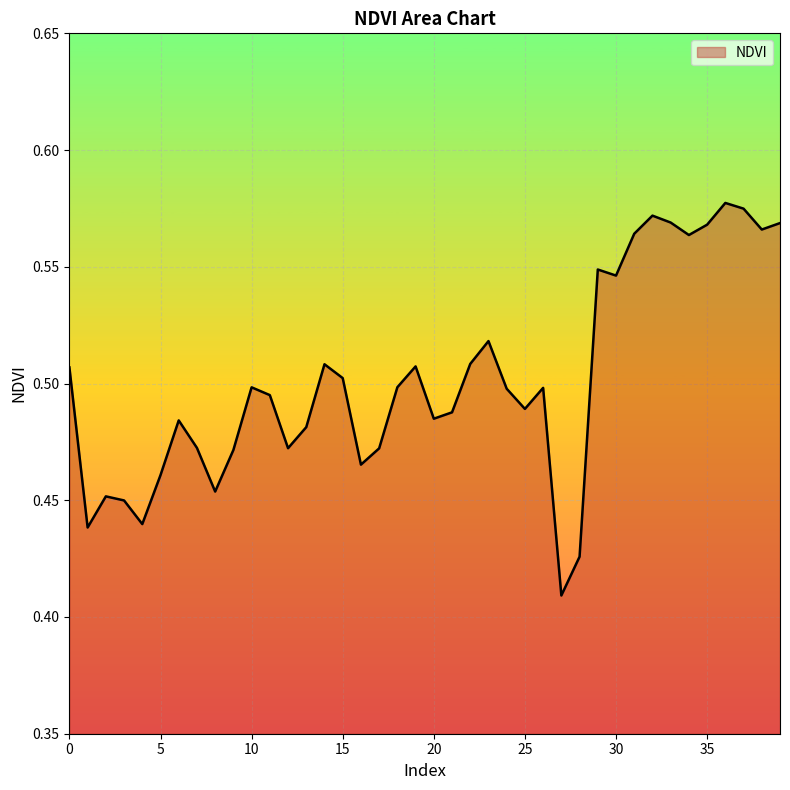

At which label is the value closest to 0?

27